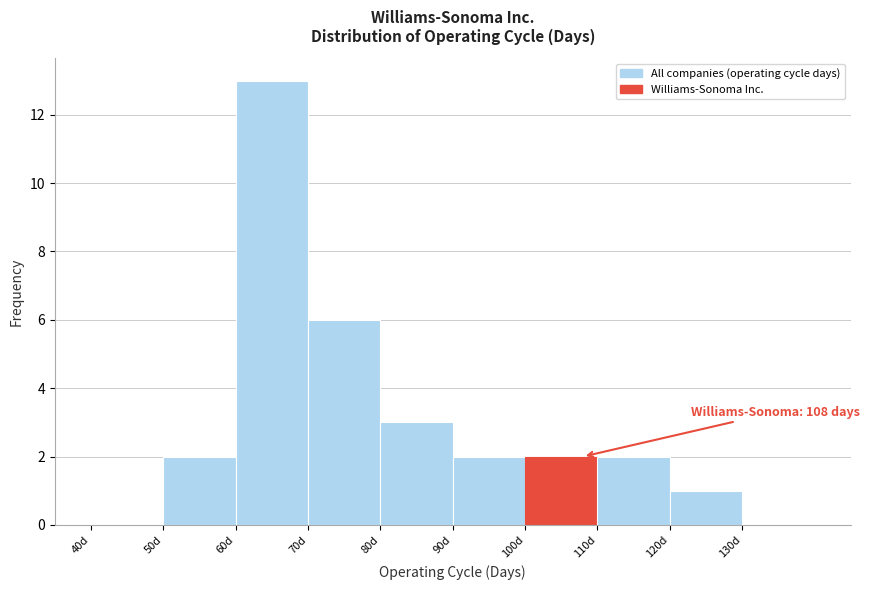

Over which range of the x-axis is the bar tallest?

60 to 70